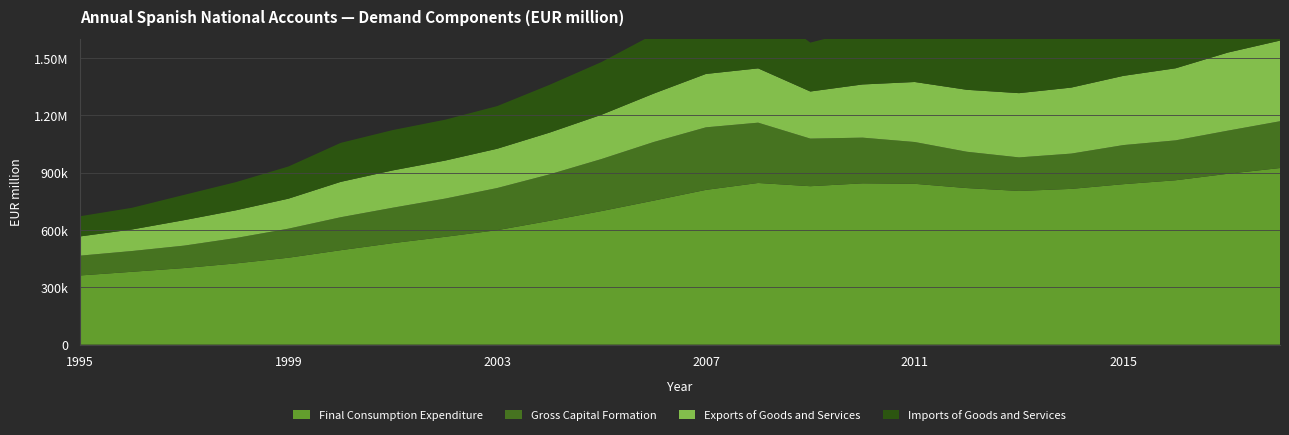

Reading right to left, extract all data points from this chart.

Final Consumption Expenditure: 2018=924621	2017=894561	2016=860543	2015=840125	2014=815389	2013=804600	2012=819715	2011=841983	2010=844456	2009=829454	2008=846368	2007=810267	2006=754164	2005=699381	2004=648143	2003=599312	2002=564465	2001=531457	2000=494409	1999=455107	1998=425504	1997=400956	1996=381353	1995=362033
Gross Capital Formation: 2018=244949	2017=225731	2016=208882	2015=204702	2014=184777	2013=175660	2012=190090	2011=218836	2010=239247	2009=249188	2008=315715	2007=327418	2006=306822	2005=272524	2004=243095	2003=220651	2002=200012	2001=185476	2000=172590	1999=152134	1998=133033	1997=117412	1996=108733	1995=103719
Exports of Goods and Services: 2018=422170	2017=408730	2016=377370	2015=362356	2014=345593	2013=336333	2012=324335	2011=314182	2010=278386	2009=246604	2008=284308	2007=279476	2006=253378	2005=231647	2004=218400	2003=205612	2002=199036	2001=195308	2000=185048	1999=156982	1998=145125	1997=133295	1996=112675	1995=100533
Imports of Goods and Services: 2018=389547	2017=367144	2016=332955	2015=329593	2014=313601	2013=296245	2012=303041	2011=311238	2010=289380	2009=255923	2008=336850	2007=341622	2006=310541	2005=276195	2004=250201	2003=223309	2002=213961	2001=211248	2000=204196	1999=168500	1998=147669	1997=132395	1996=113558	1995=105697